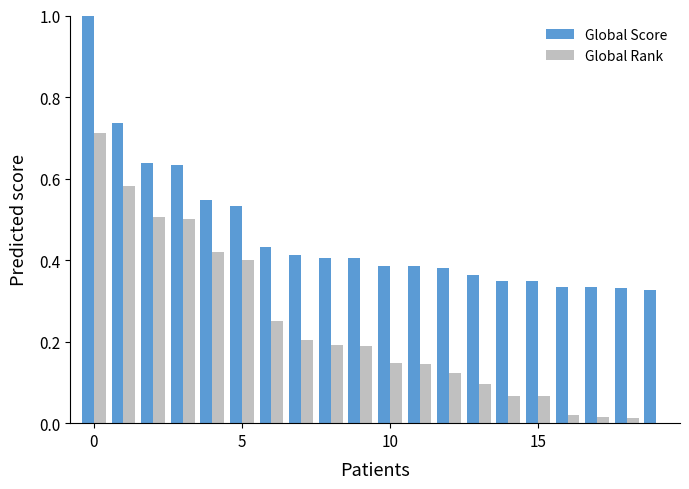

What is the greatest value displayed?

1.0